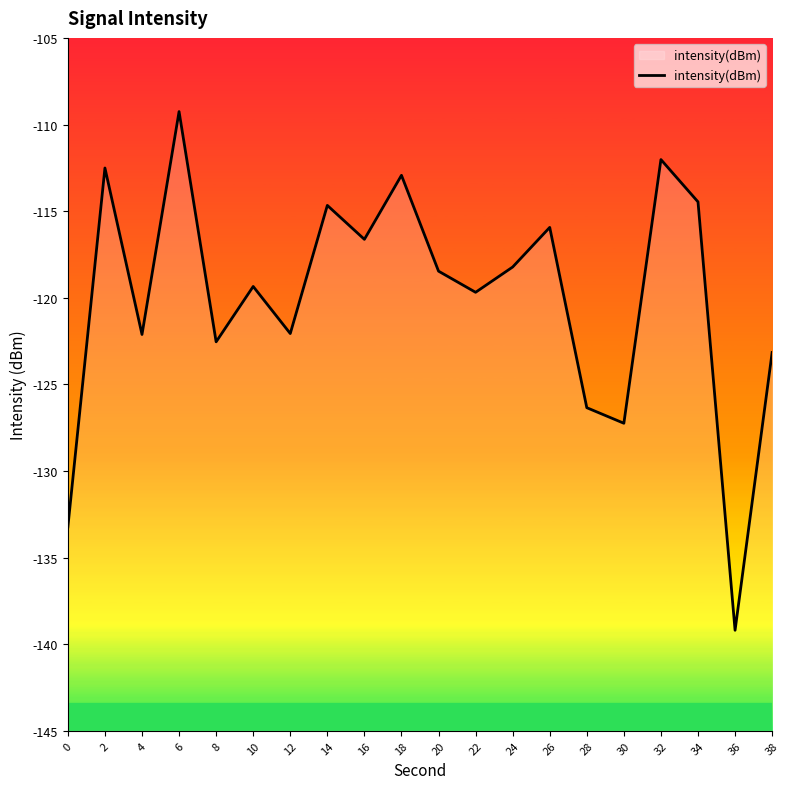

Reading left to right, extract all data points from this chart.

0=-133.2	2=-112.5	4=-122.1	6=-109.3	8=-122.5	10=-119.4	12=-122.1	14=-114.7	16=-116.6	18=-112.9	20=-118.5	22=-119.7	24=-118.2	26=-115.9	28=-126.3	30=-127.2	32=-112.0	34=-114.5	36=-139.2	38=-123.2